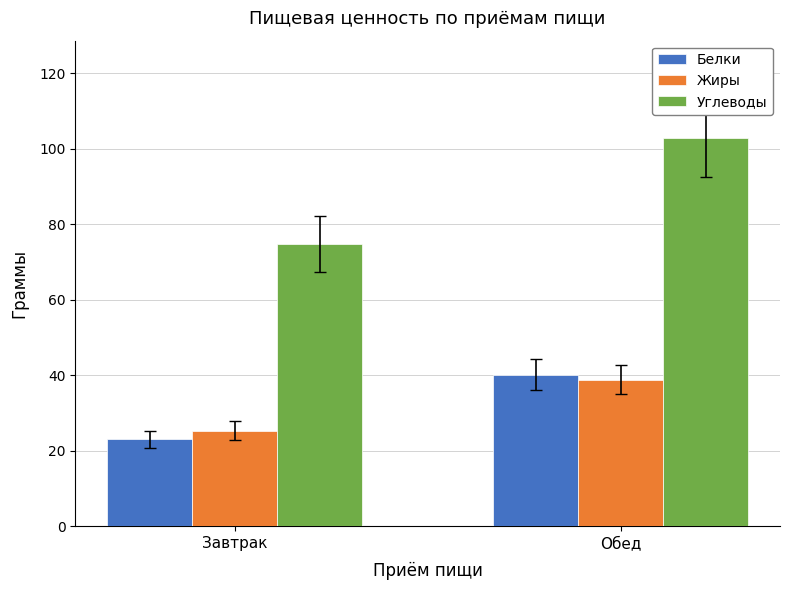

Is it true that Углеводы equals 74.8 at Завтрак?

True